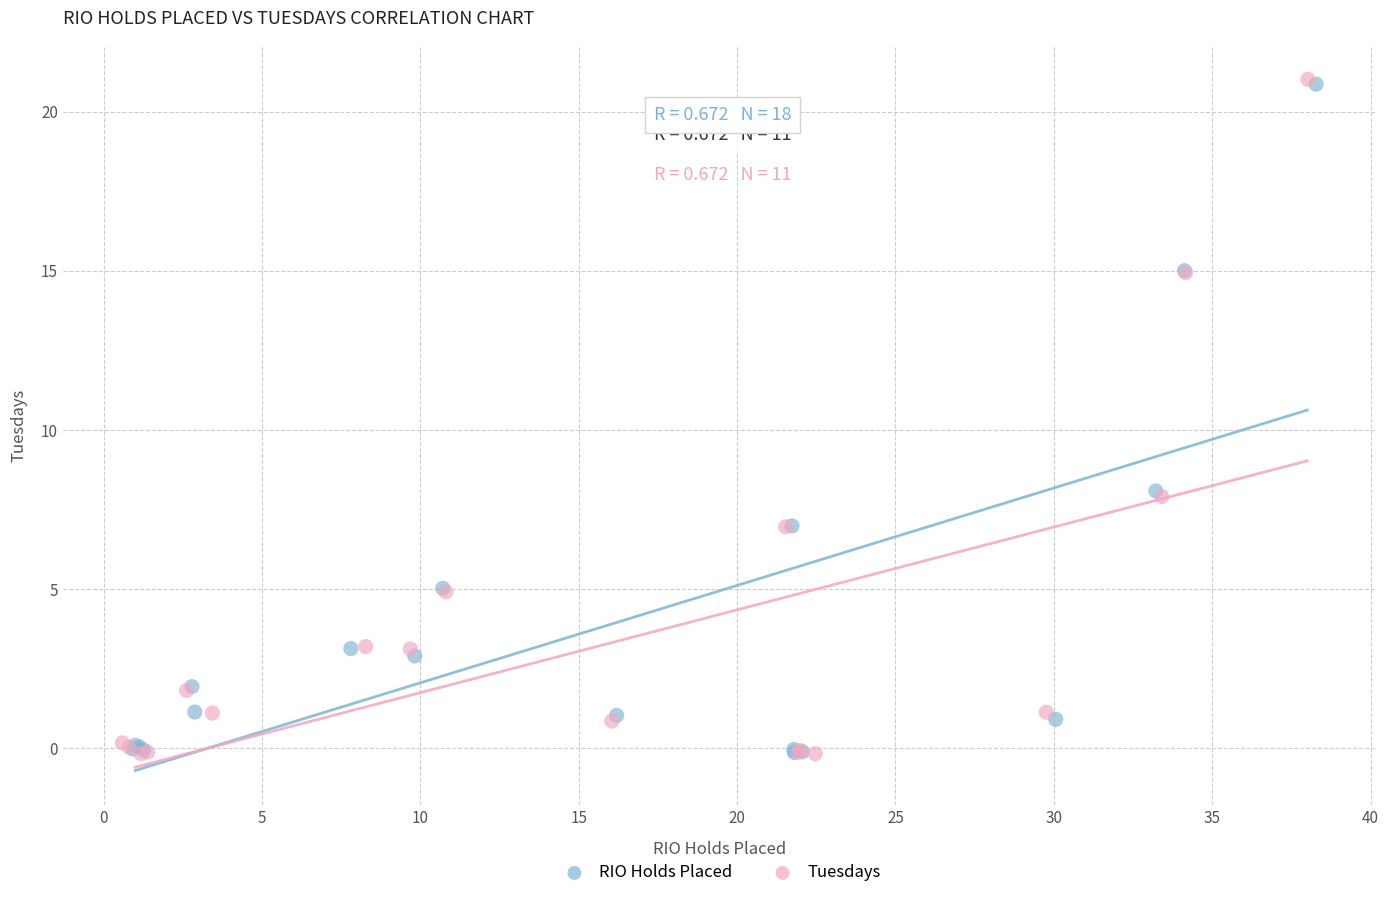

Which series has the largest Y range (max minus min)?

Tuesdays